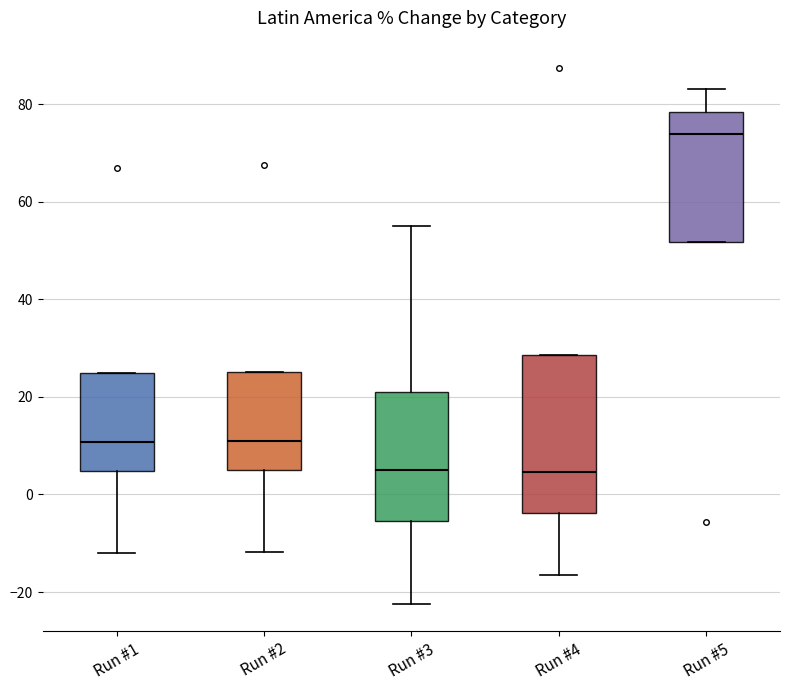

Comparing the boxes themselves (not the whiskers), which one is the tallest?

Run #4